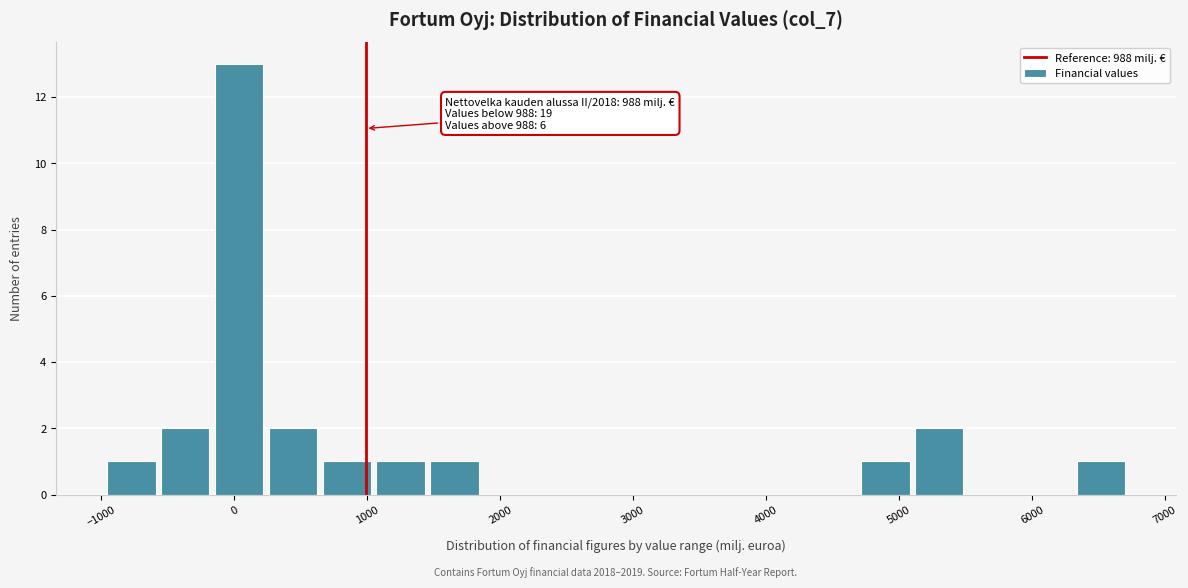

Which range on the x-axis has the tallest bar?

-200 to 200